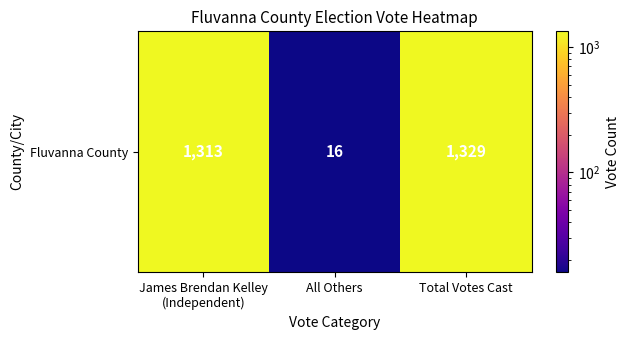

What is the difference between the maximum and minimum values?

1313